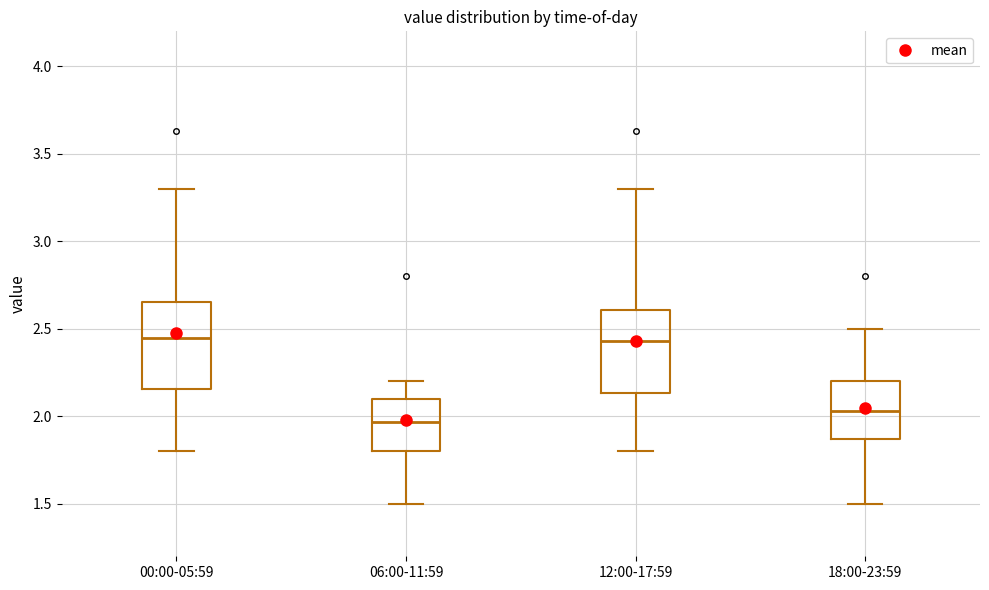

Where does the upper whisker of the box for 06:00-11:59 end on the y-axis? The values are not printed on the chart, so give them approximately, as read against the axis.

2.20